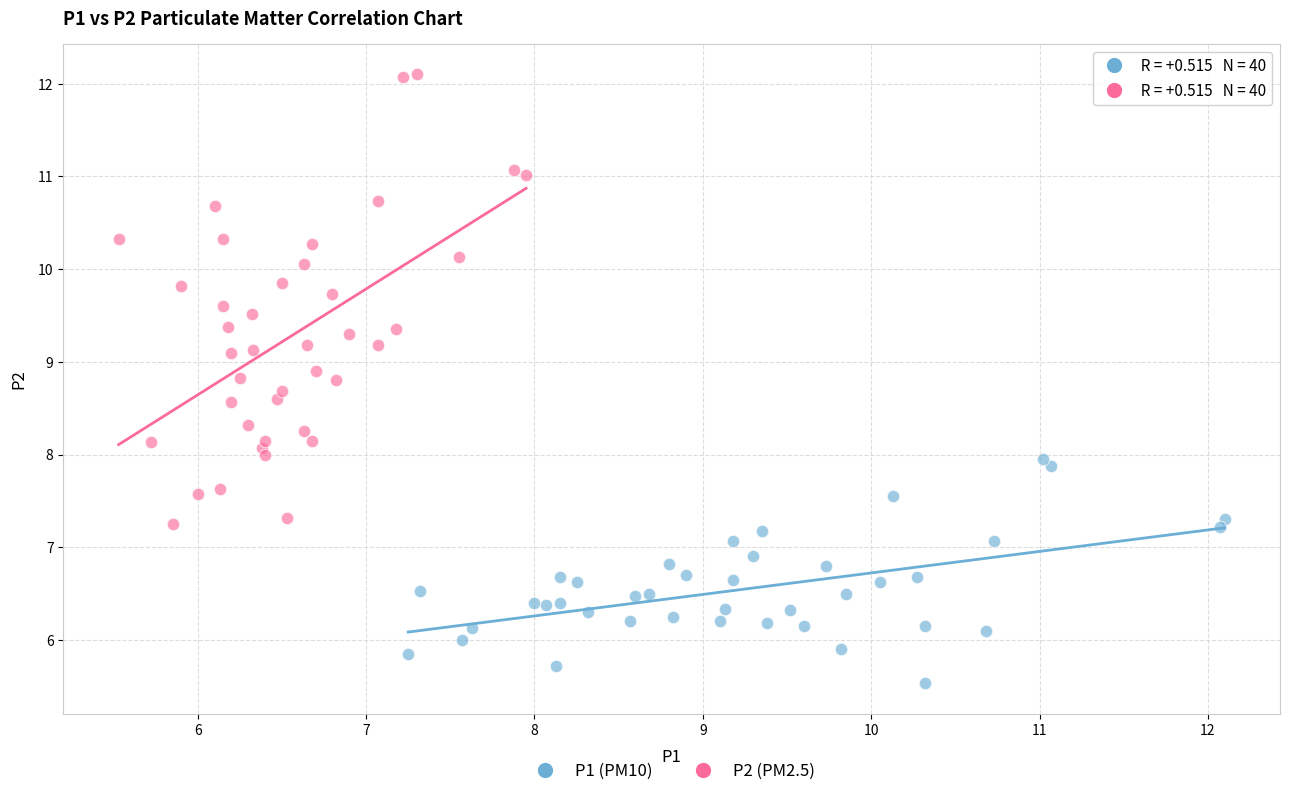

Which series contains the highest Y value?

P2 (PM2.5)